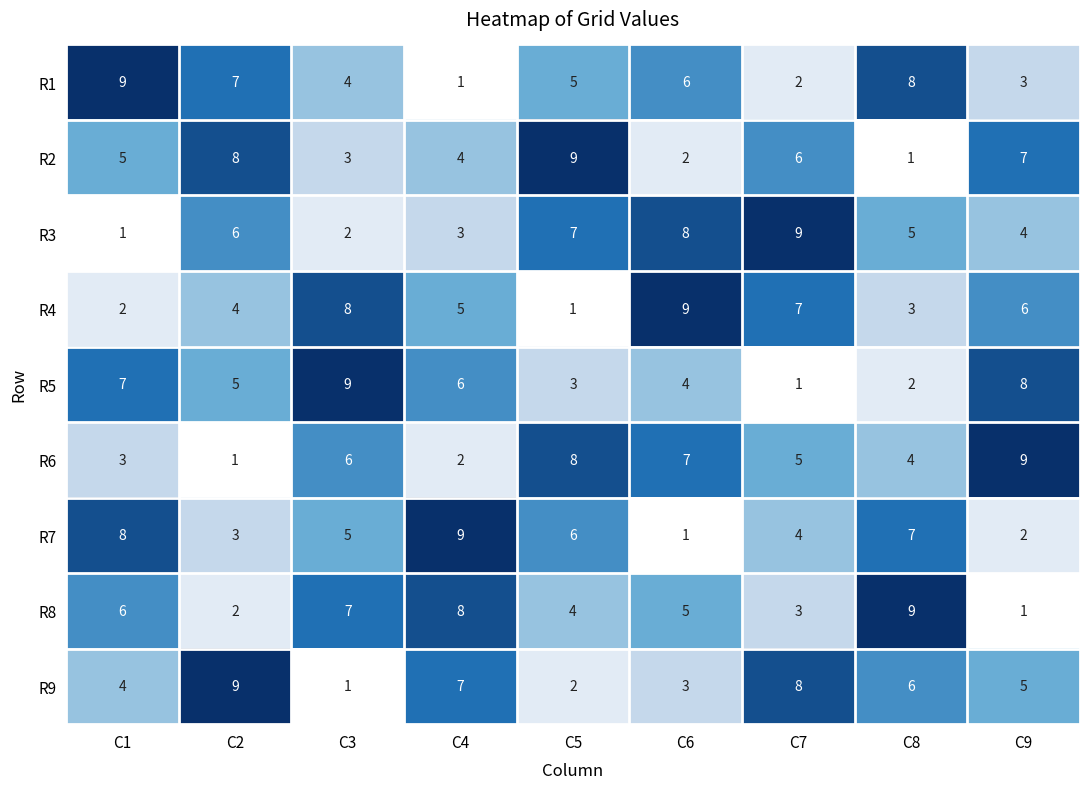

What is the total value across all series at C8?

45